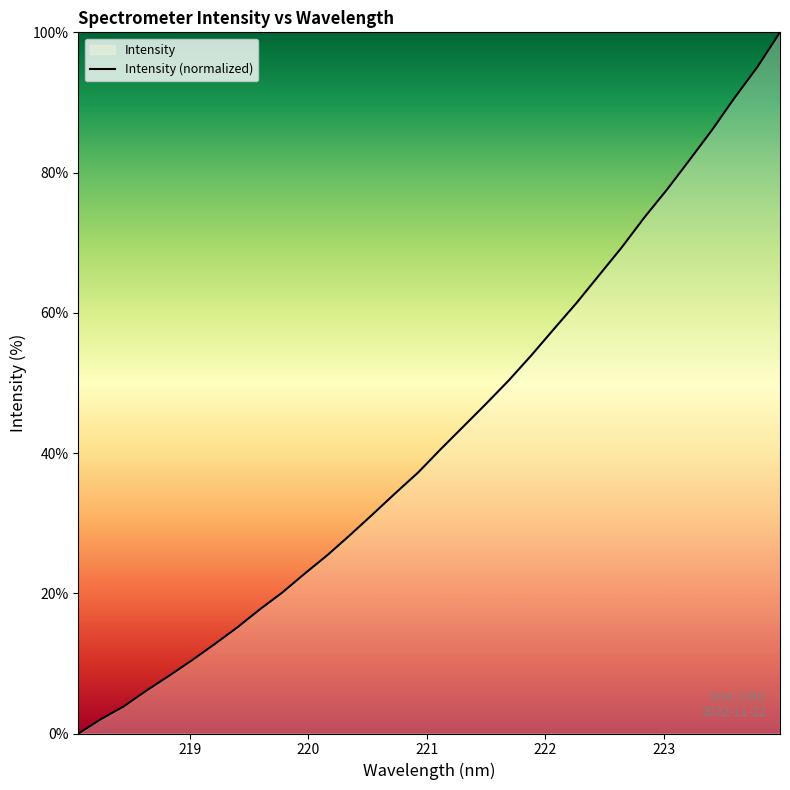

How many values are above zero?

31